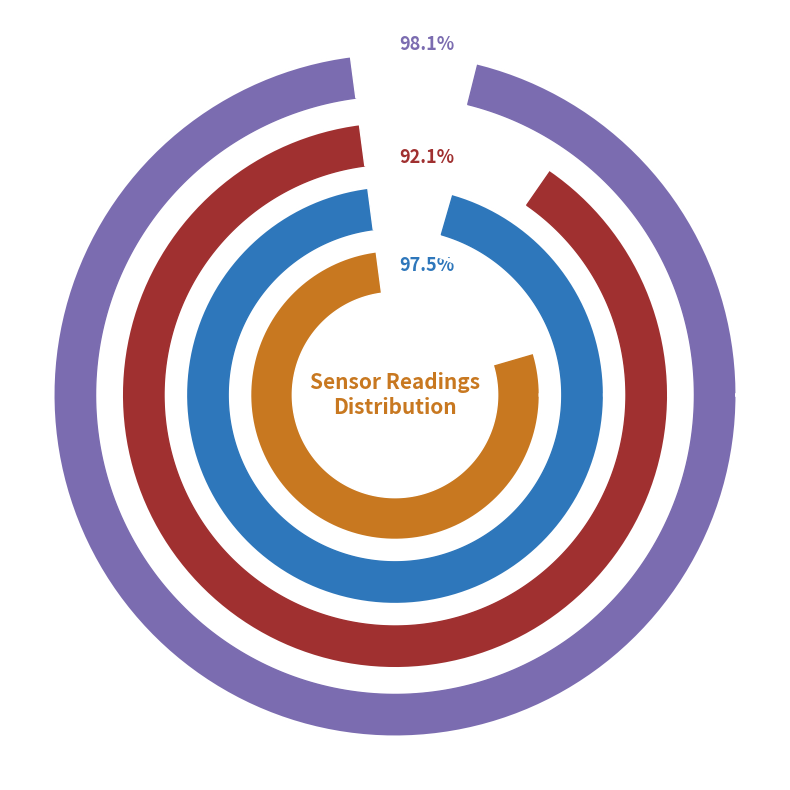

Rank the series by their maximum value, from lowest to highest.

SDS_P2, PMS_P1, BME280_humidity, SDS_P1